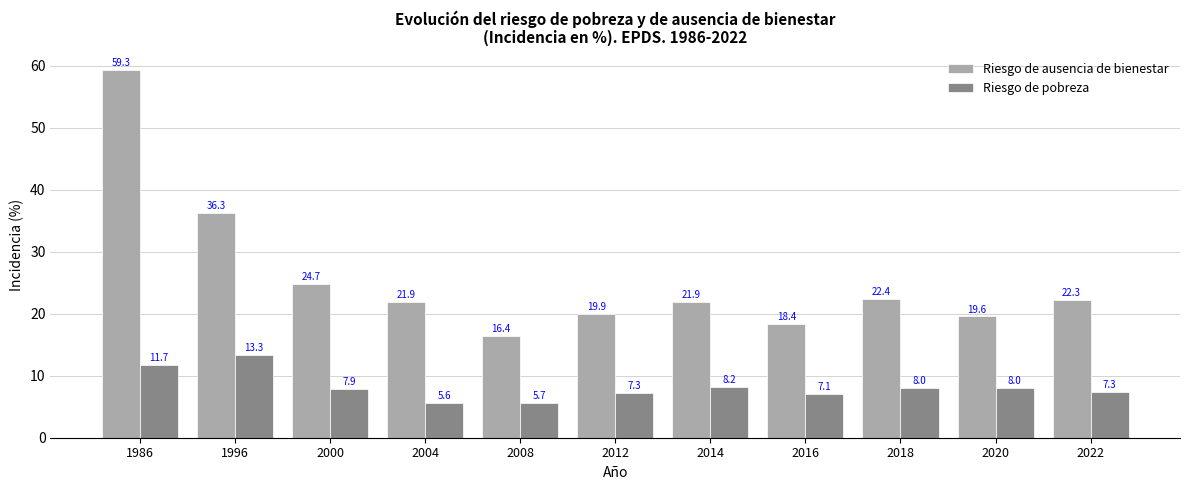

What are all the series names shown in the legend?

Riesgo de ausencia de bienestar, Riesgo de pobreza